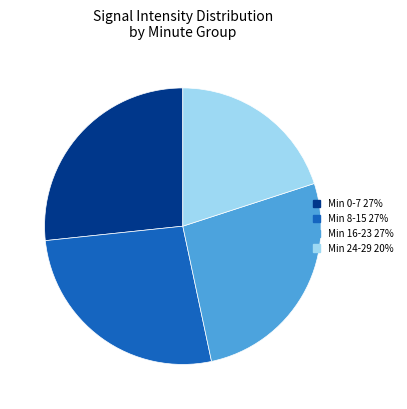

Is there a majority slice in this chart?

No